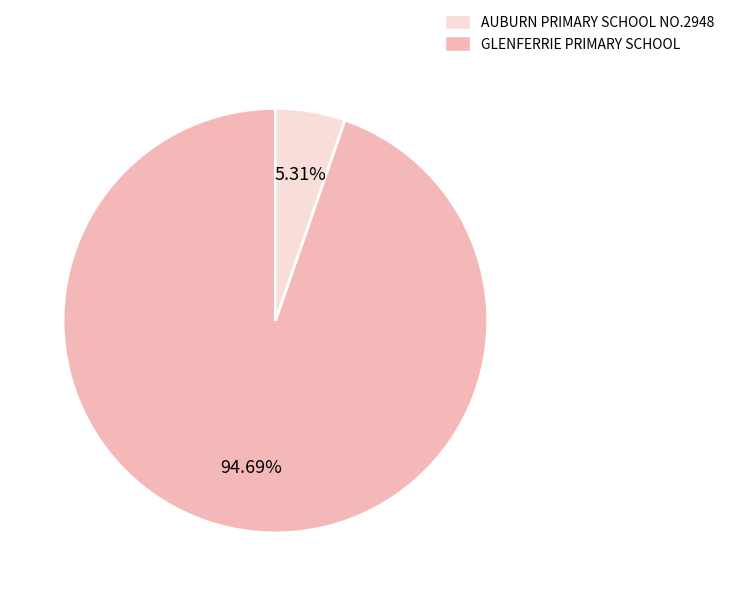

Does any single category account for the majority?

Yes